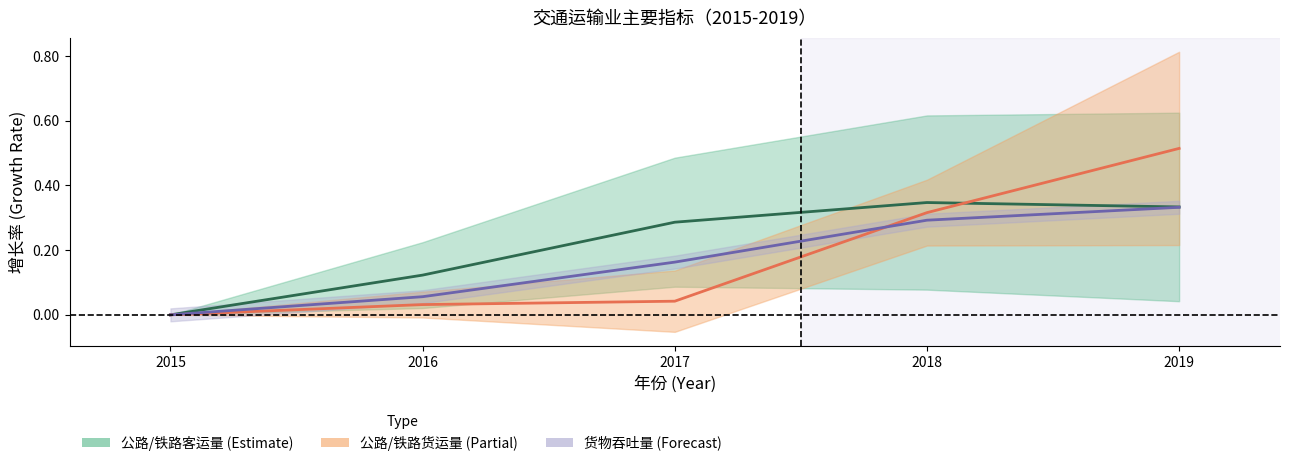

After their last crossing, which series has the higher values: 公路/铁路货运量 (Partial) or 公路/铁路客运量 (Estimate)?

公路/铁路货运量 (Partial)